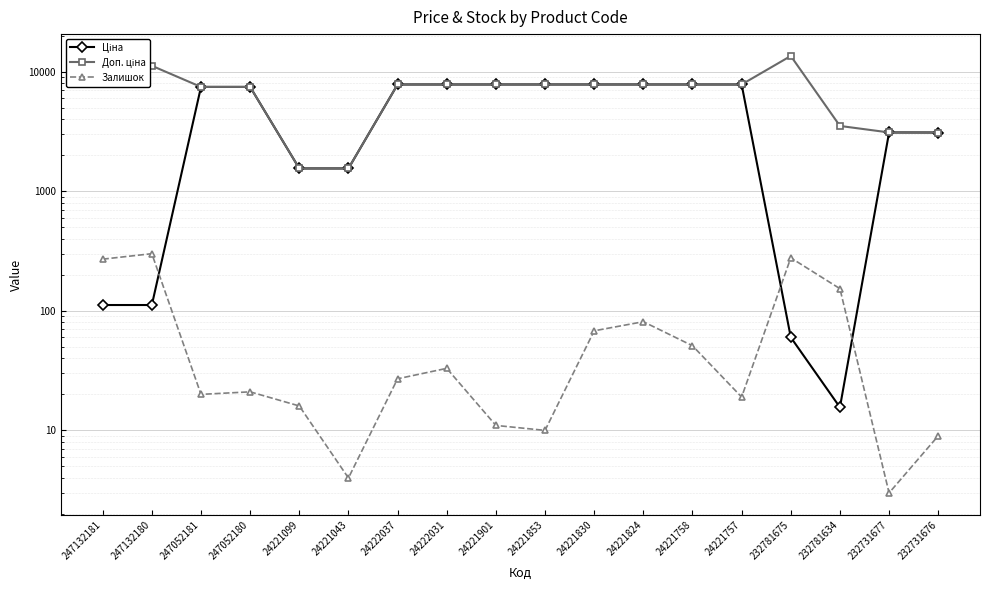

What is the value of the Залишок point at the 3rd from the left?

20.0